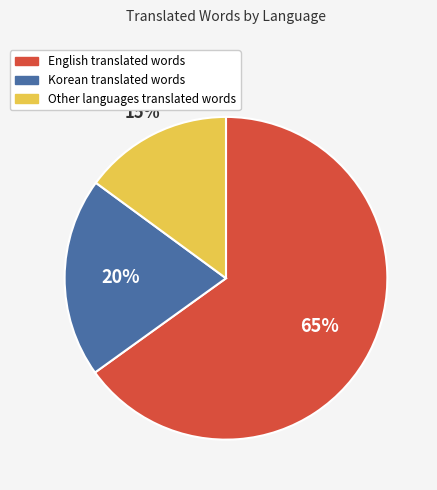

To the nearest percent, what is the difference between the largest and smallest slice percentages?

50%